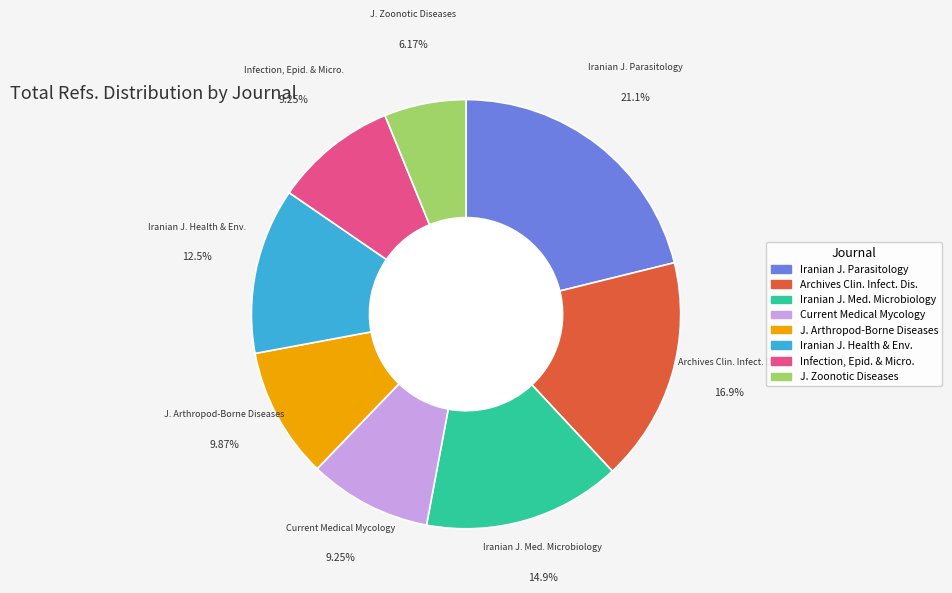

Is there a majority slice in this chart?

No